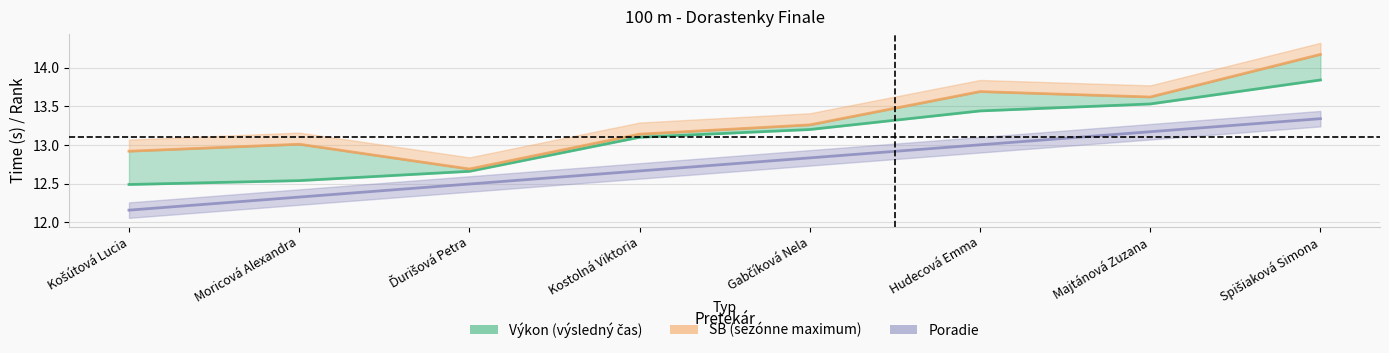

Which series has the widest spread of values?

SB